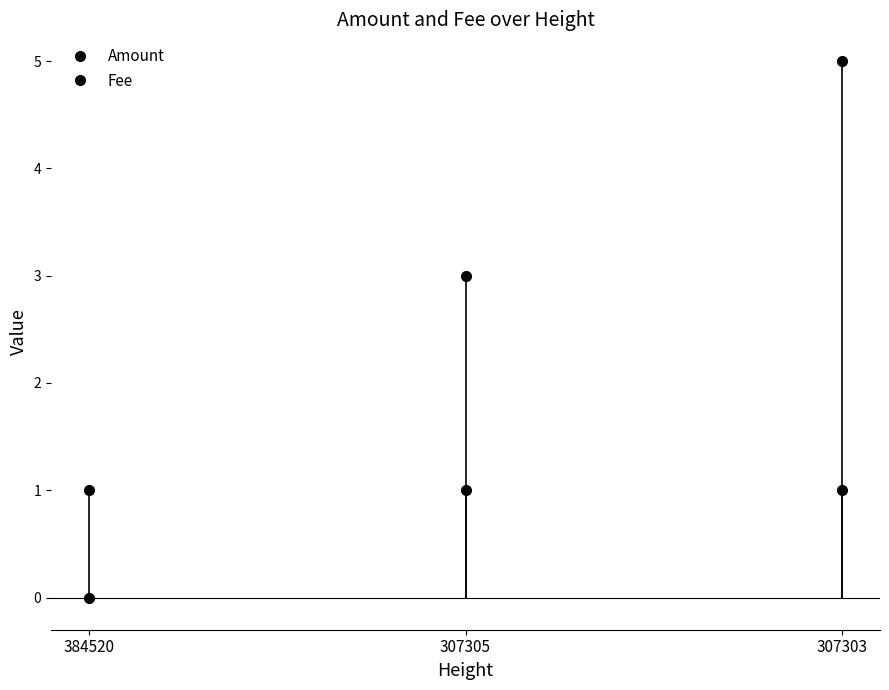

Which series changed the most between 384520 and 307303?

Amount